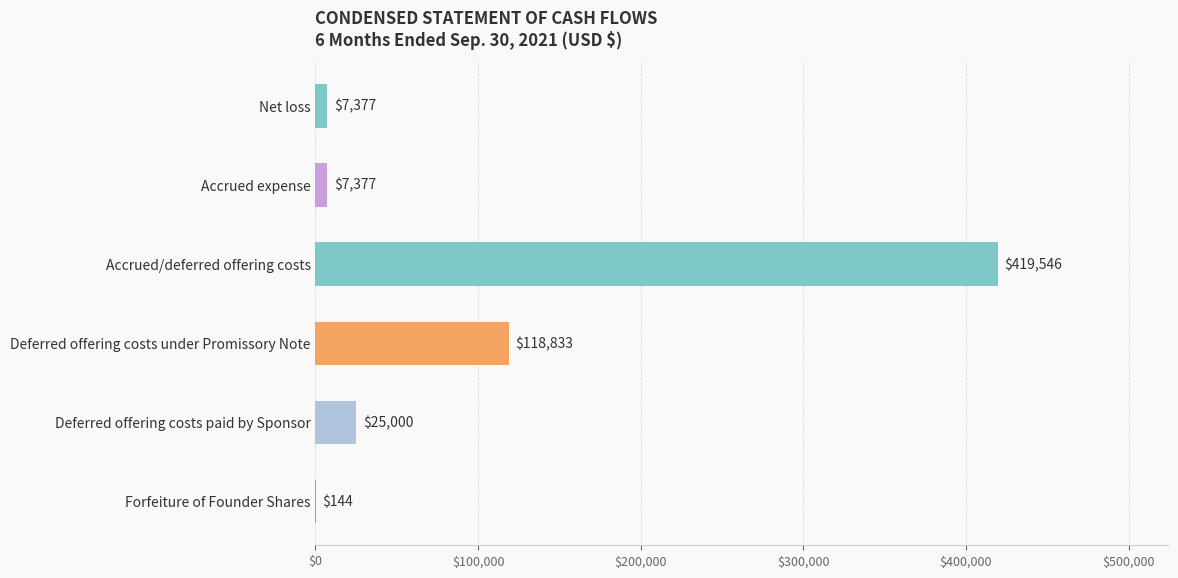

Between Net loss and Accrued/deferred offering costs, which is larger?

Accrued/deferred offering costs